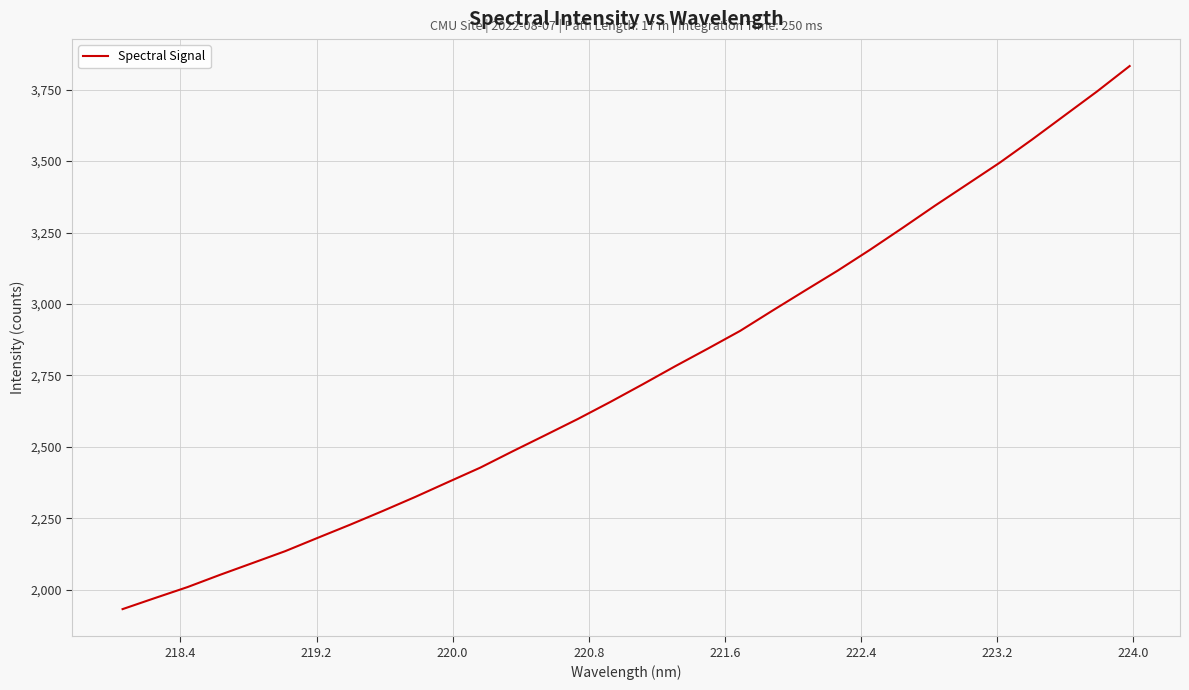

What is the minimum value shown in the chart?

1932.1